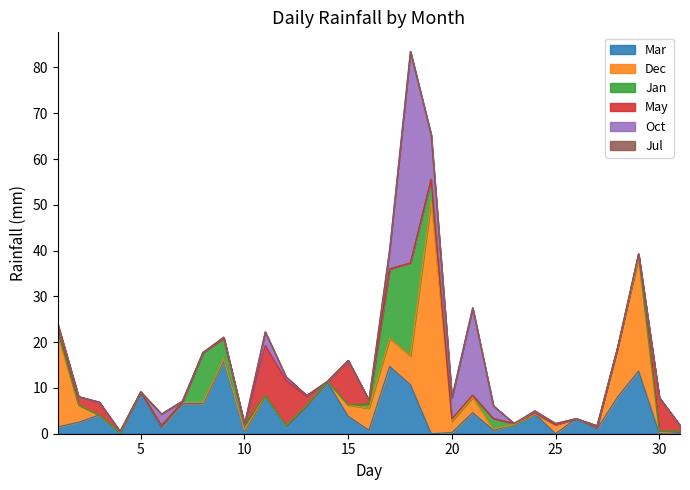

Is it true that Dec equals 42.2 at 29?

False